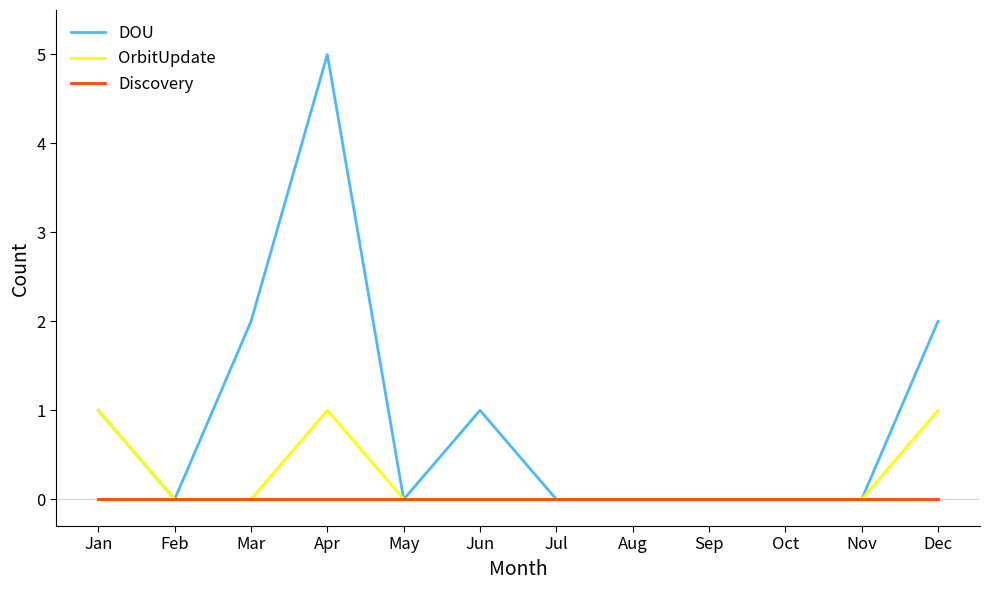

Is the value of DOU at Jan greater than the value of Discovery at Sep?

Yes